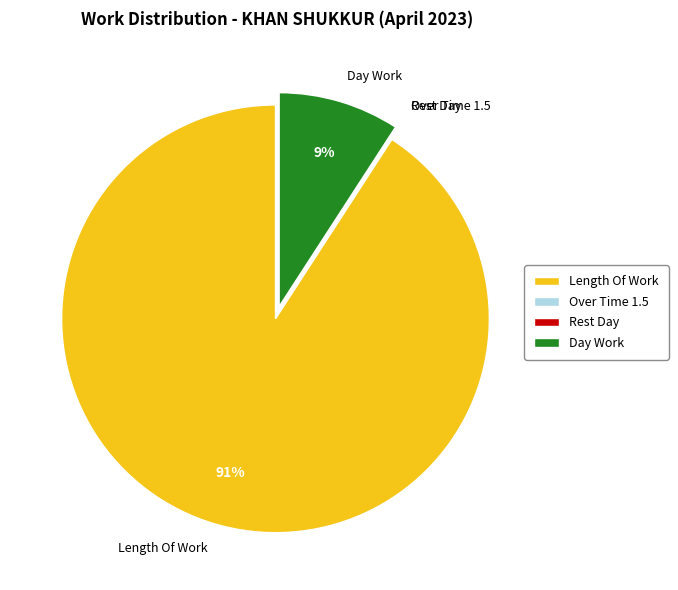

To the nearest percent, what is the average slice percentage?

25%